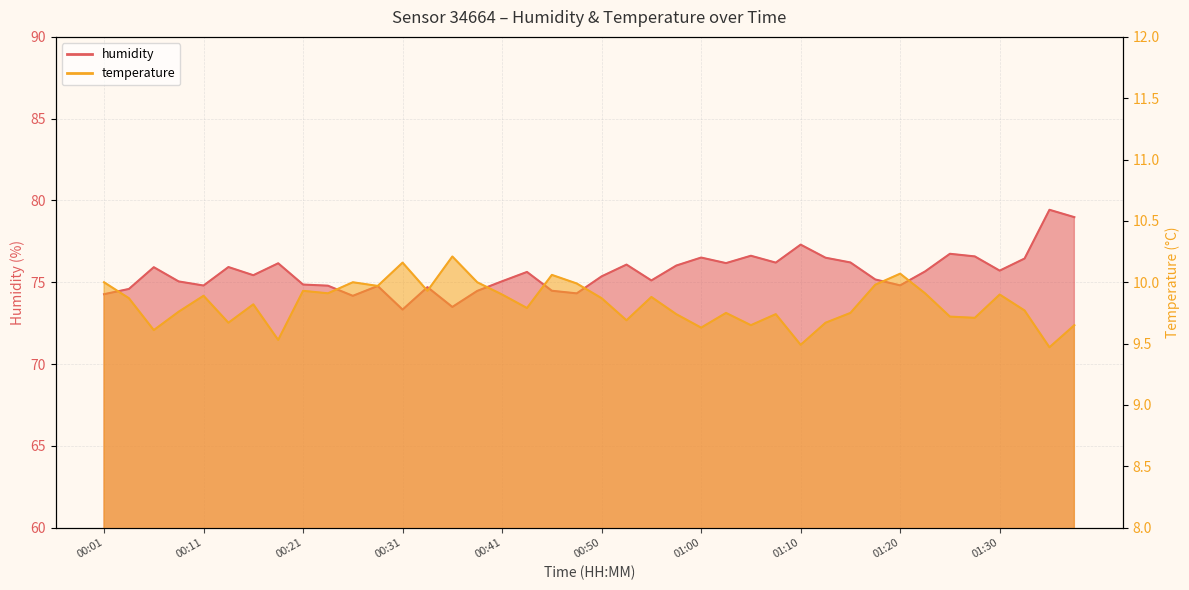

Where is the first local maximum for humidity?

00:06